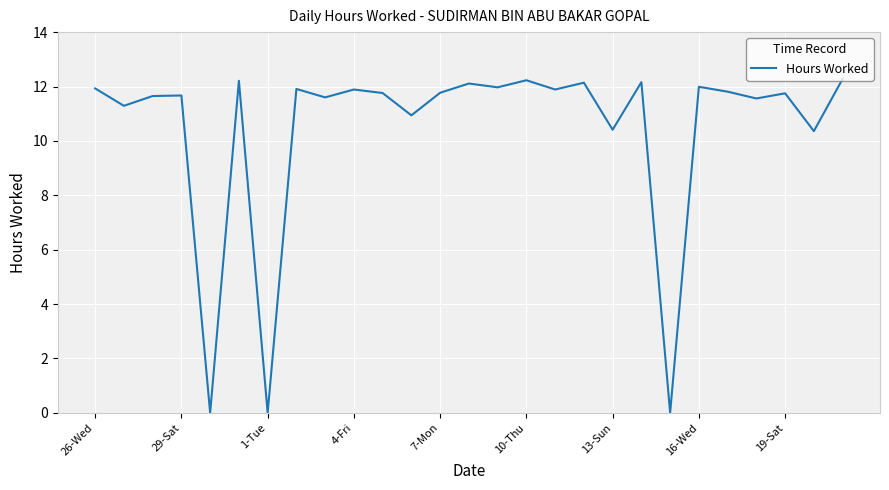

What is the maximum value shown in the chart?

12.3